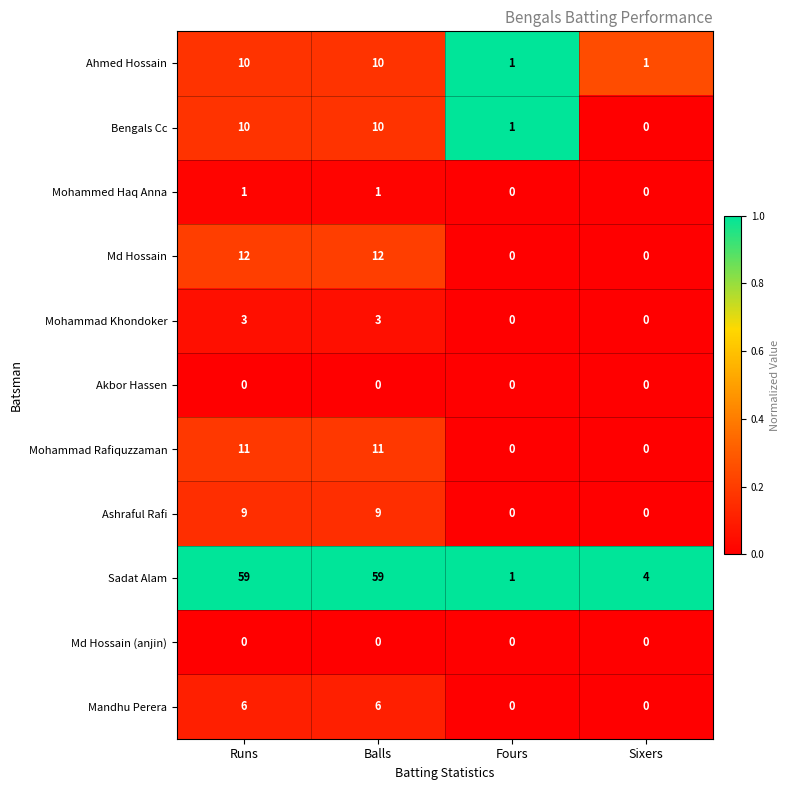

Between Balls and Fours, which series saw the biggest shift?

Sadat Alam